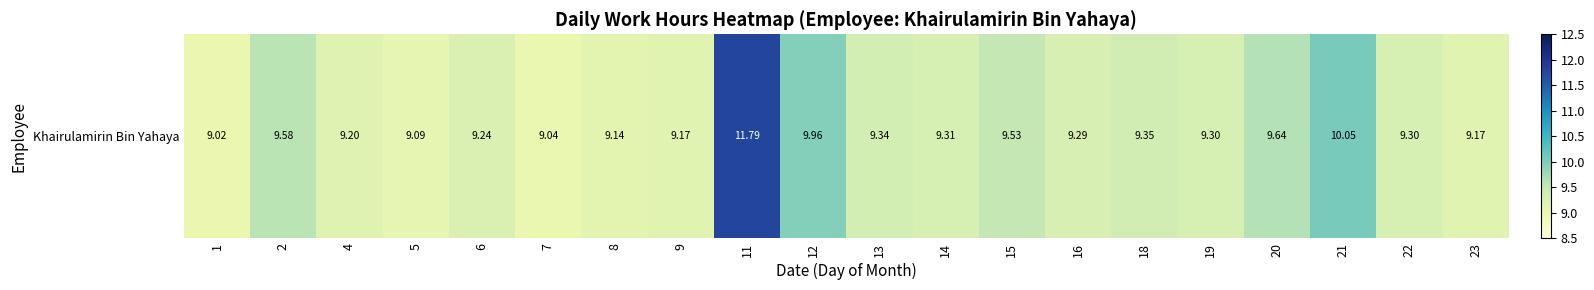

What is the change in value from 11 to 14?

-2.5